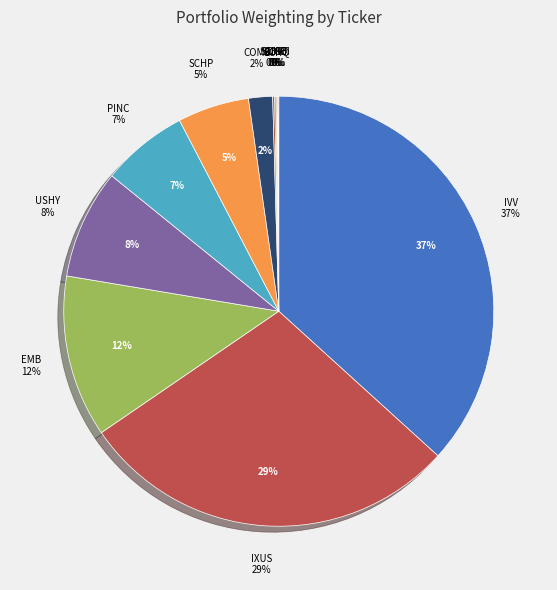

Is there any slice that represents more than half of the pie?

No